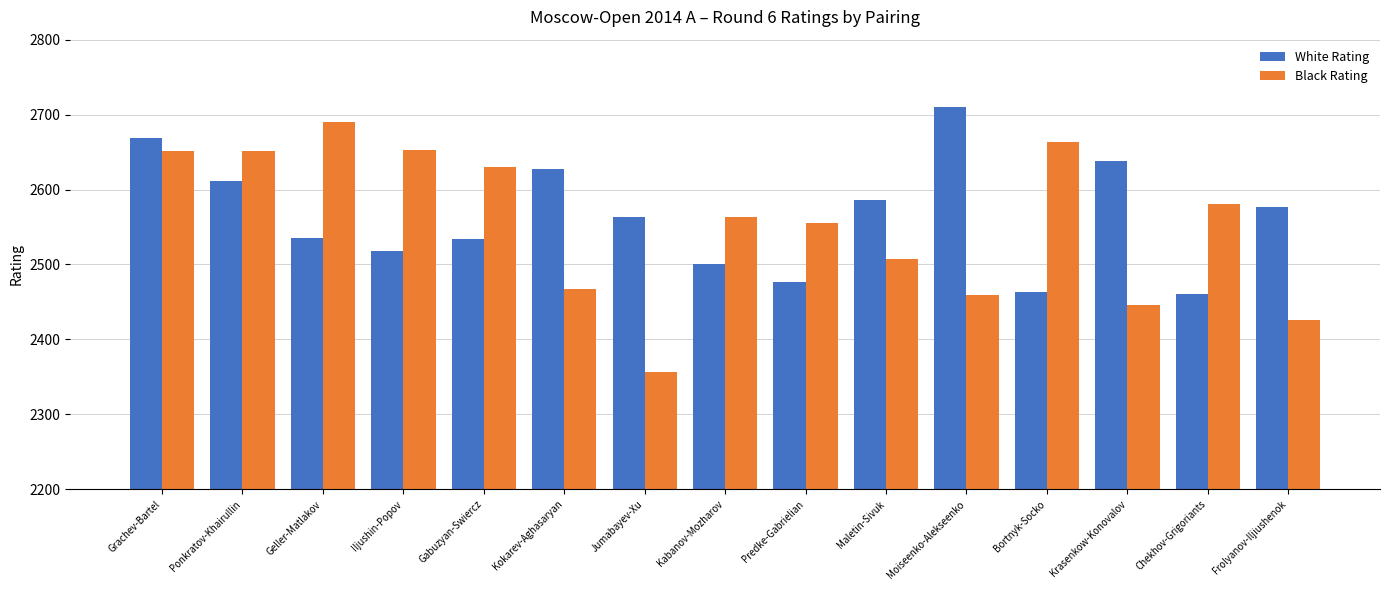

Rank the series by their average value, from lowest to highest.

Black Rating, White Rating